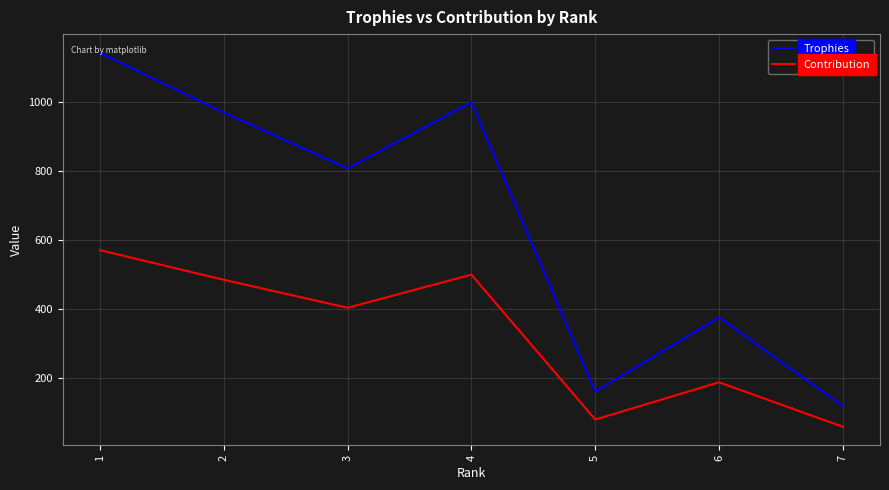

What is the total value across all series at 4?

1500